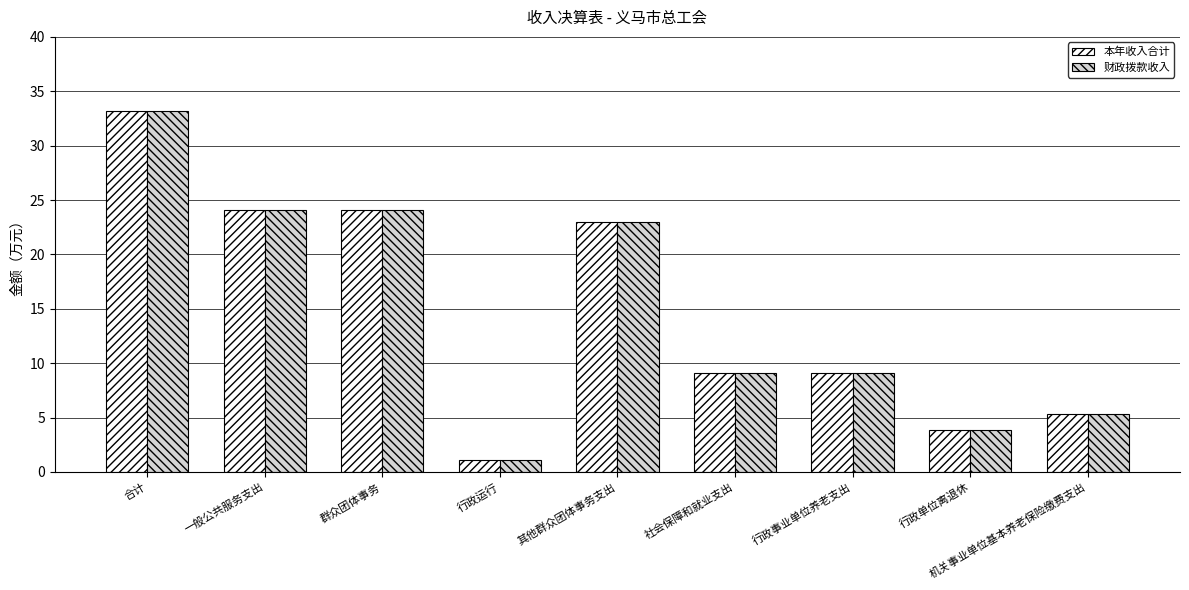

What is the total value across all series at 群众团体事务?

48.1